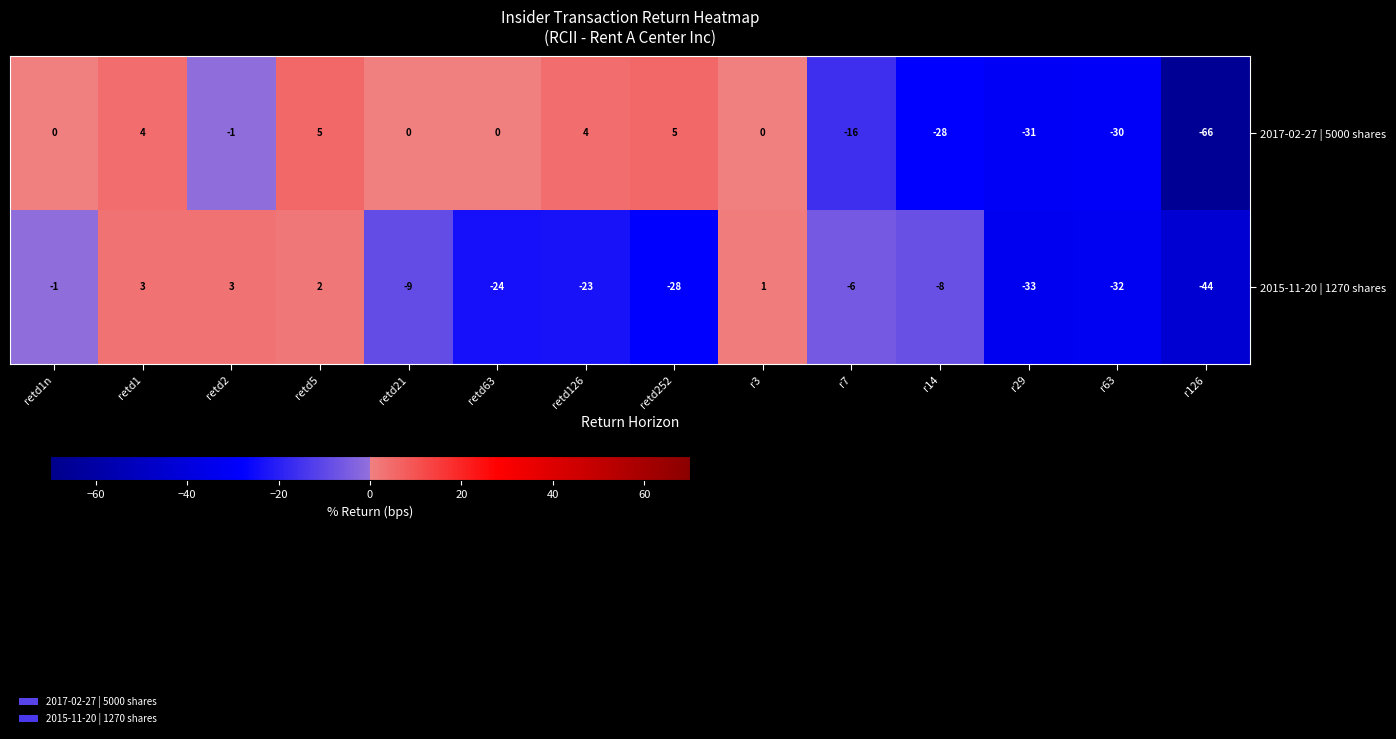

What value does the 2015-11-20 | 1270 shares series have at retd252, to the nearest 5?

-30